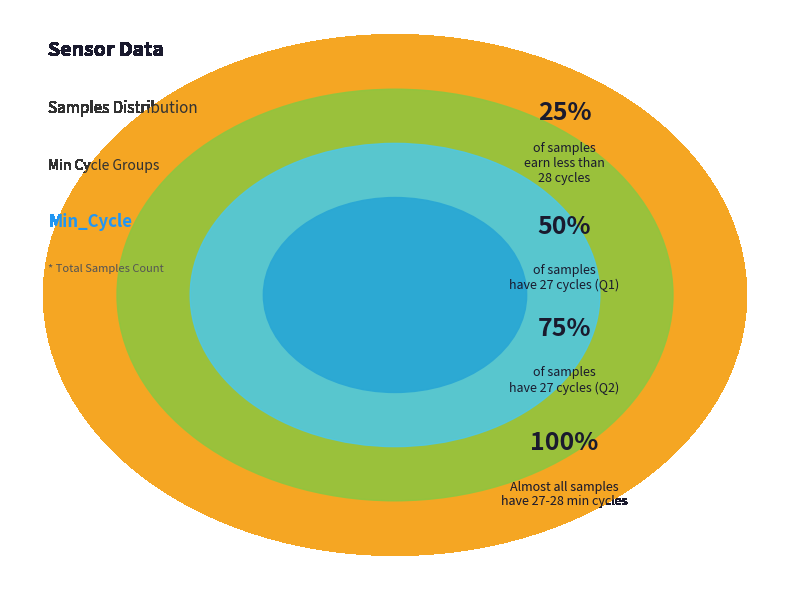

Does any single category account for the majority?

No